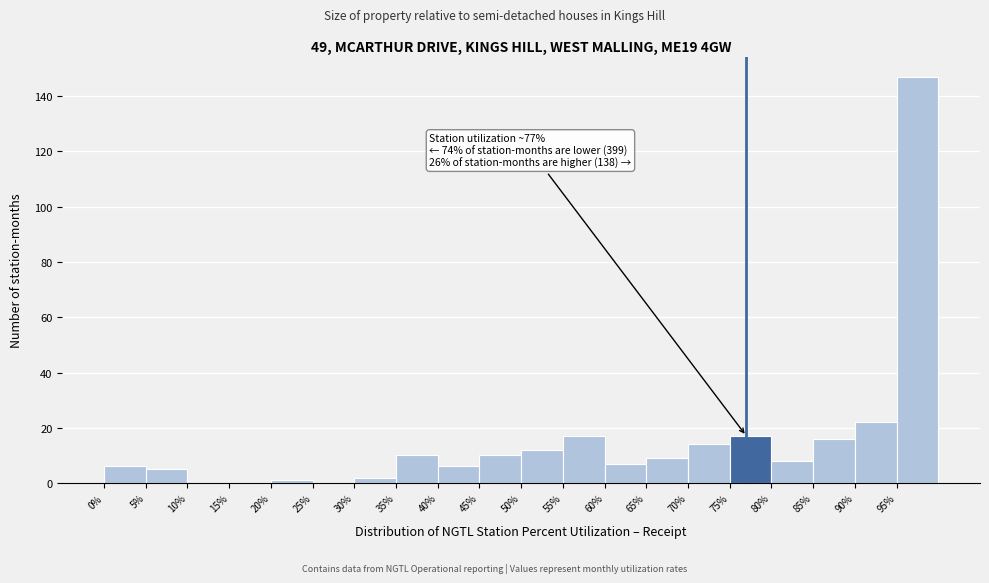

Which range on the x-axis has the tallest bar?

95 to 100